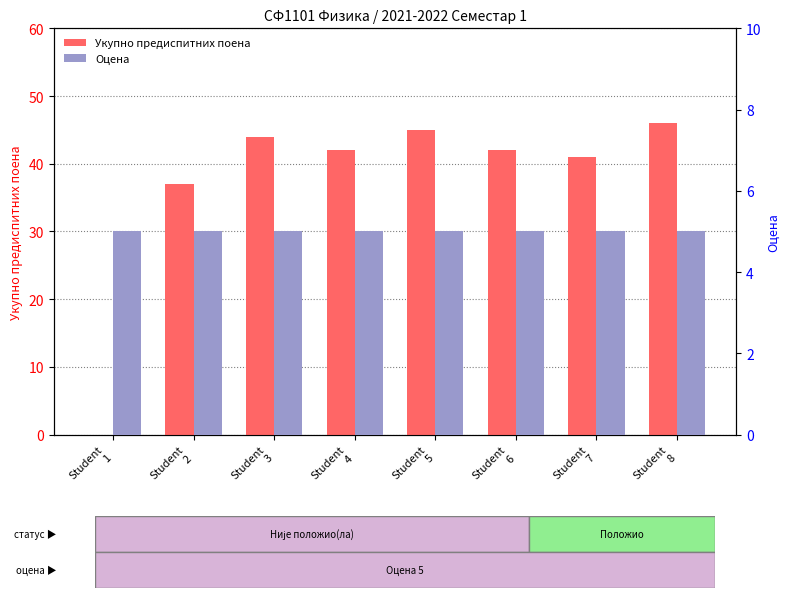

The value of Оцена at Student
1 is 5. True or false?

True